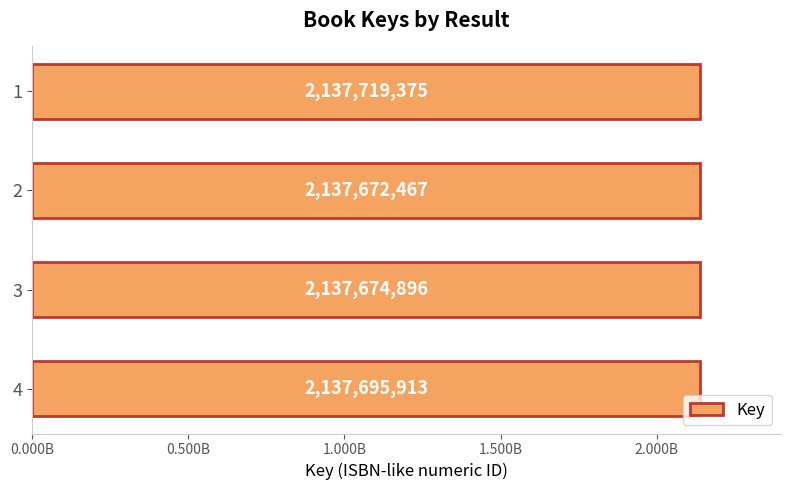

List the labels in order of value, largest first.

1, 4, 3, 2